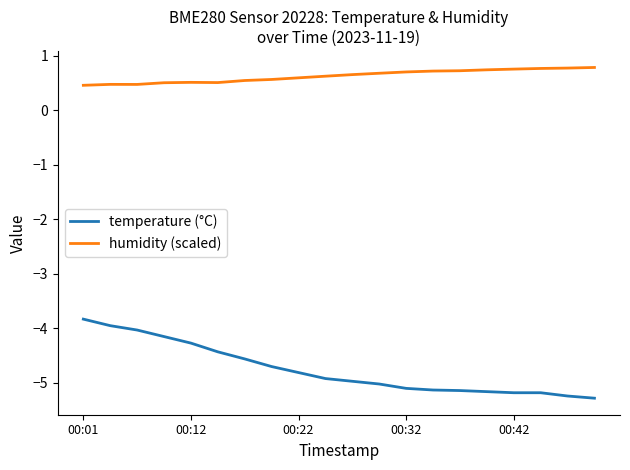

How many lines are shown in the chart?

2